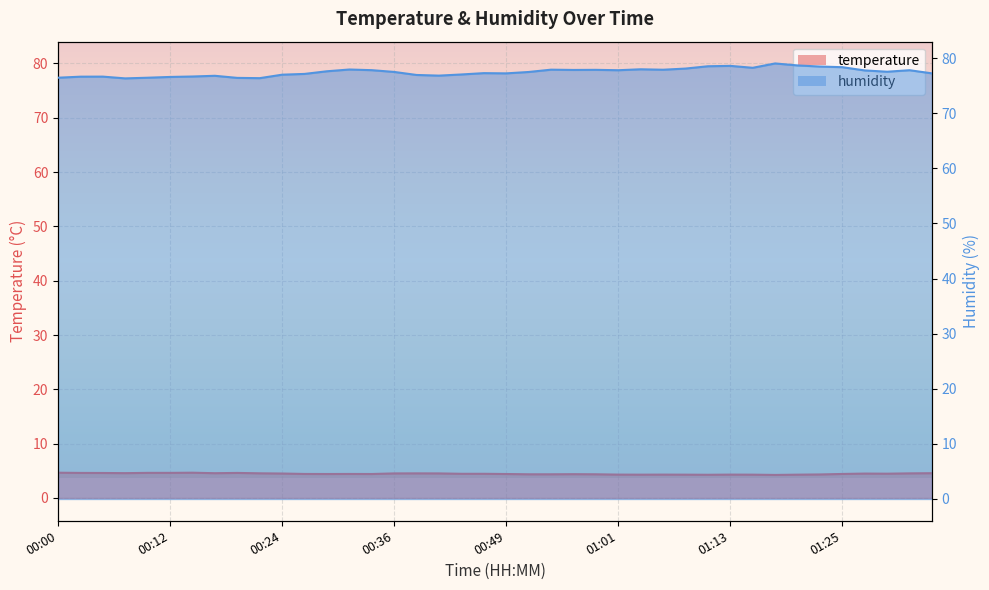

True or false: temperature has a value of 4.6 at 00:02.

True